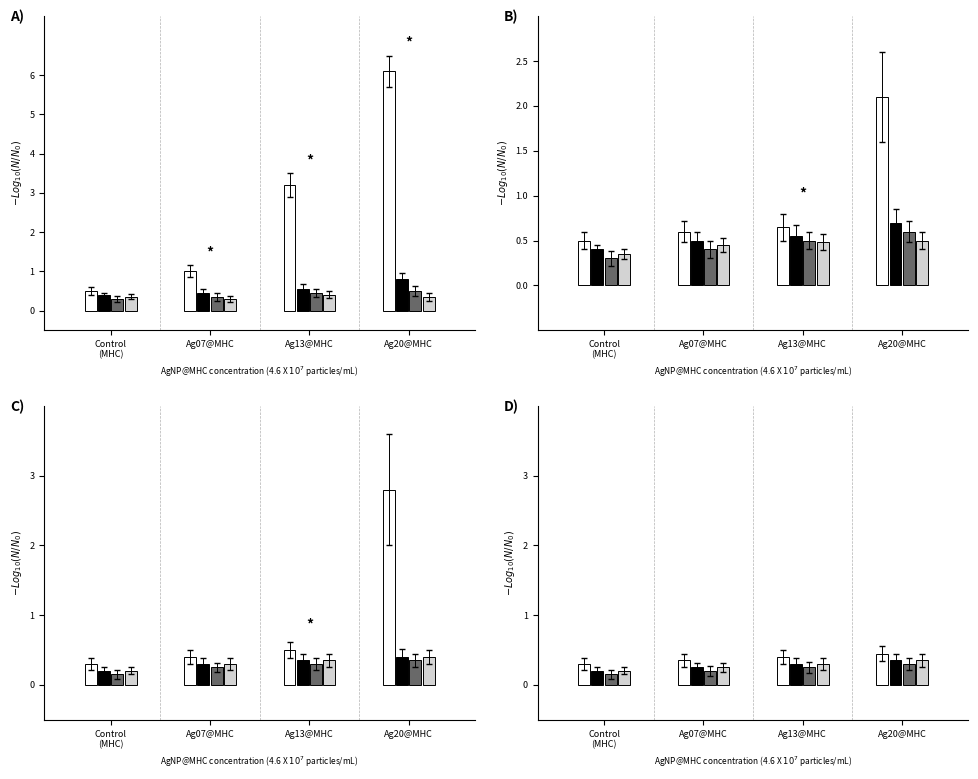

What position from the right is Ag20@MHC?

1